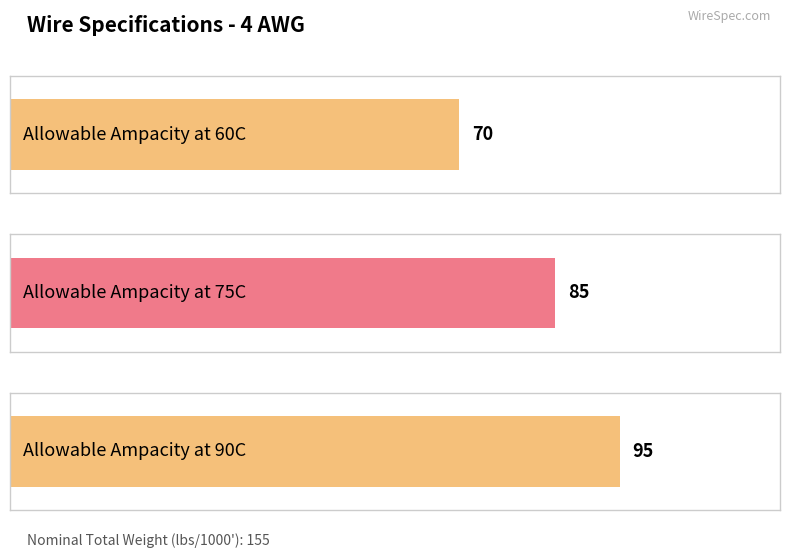

Count the values in the range 70 to 95.

3